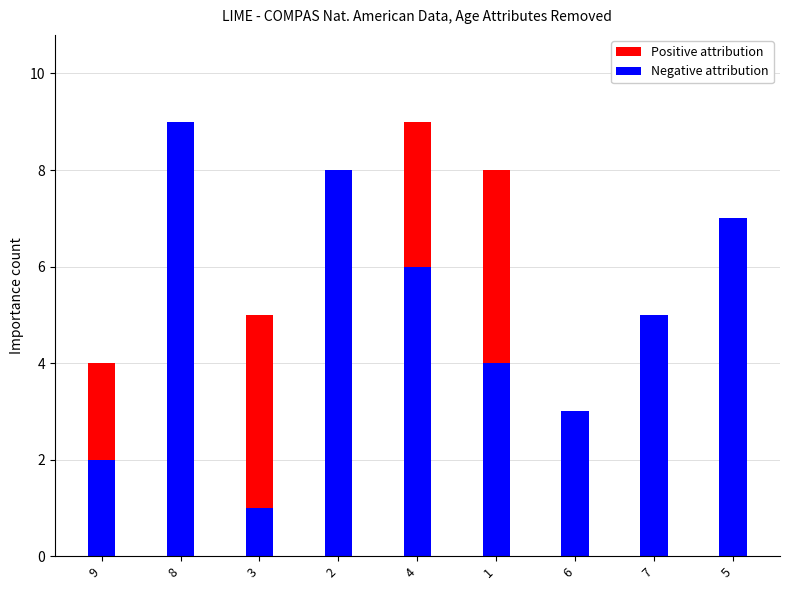

Which series changed the most between 4 and 1?

Negative attribution